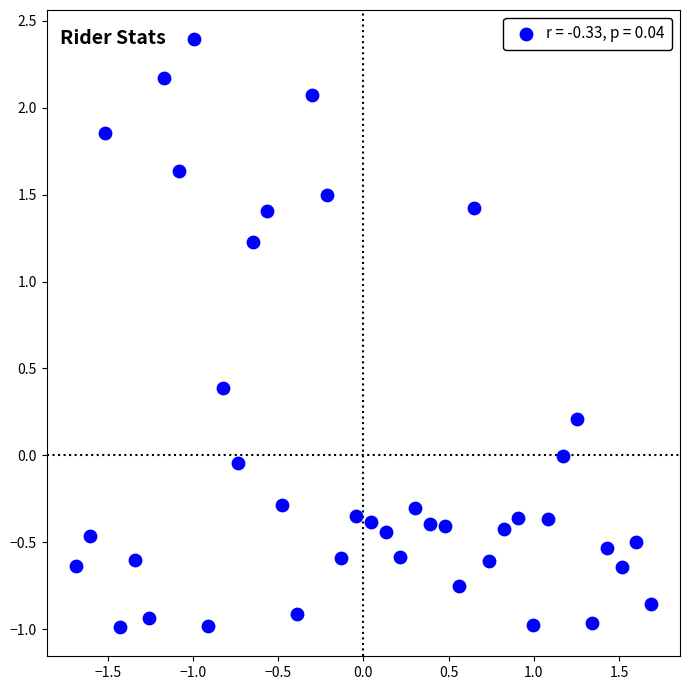

What is the range of X values (max minus min)?

3.4